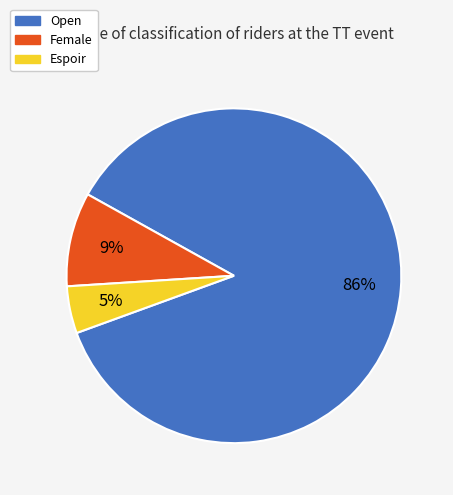

Rank the categories by value from lowest to highest.

Espoir, Female, Open